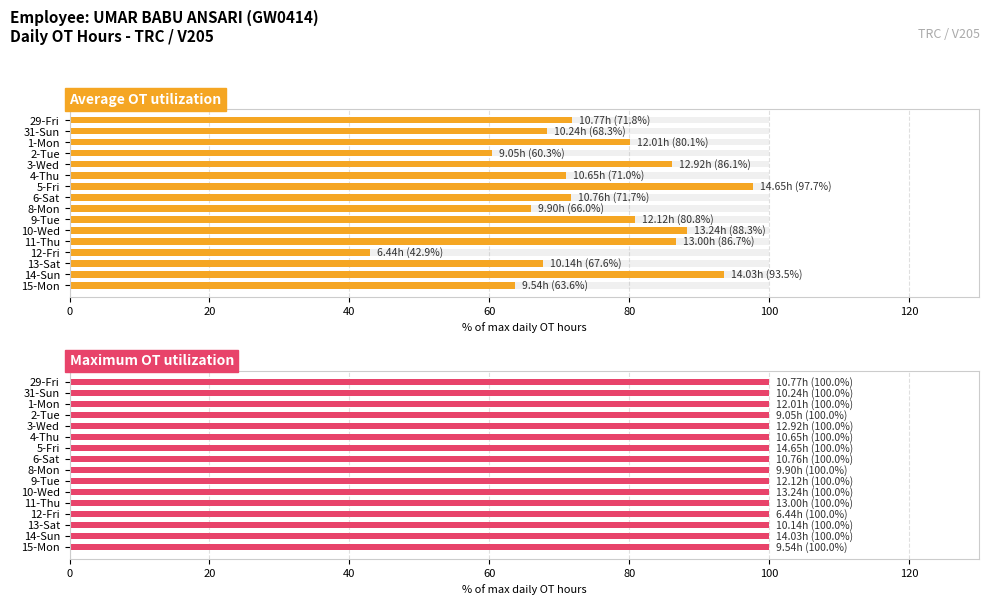

Which series has the widest spread of values?

Average OT utilization